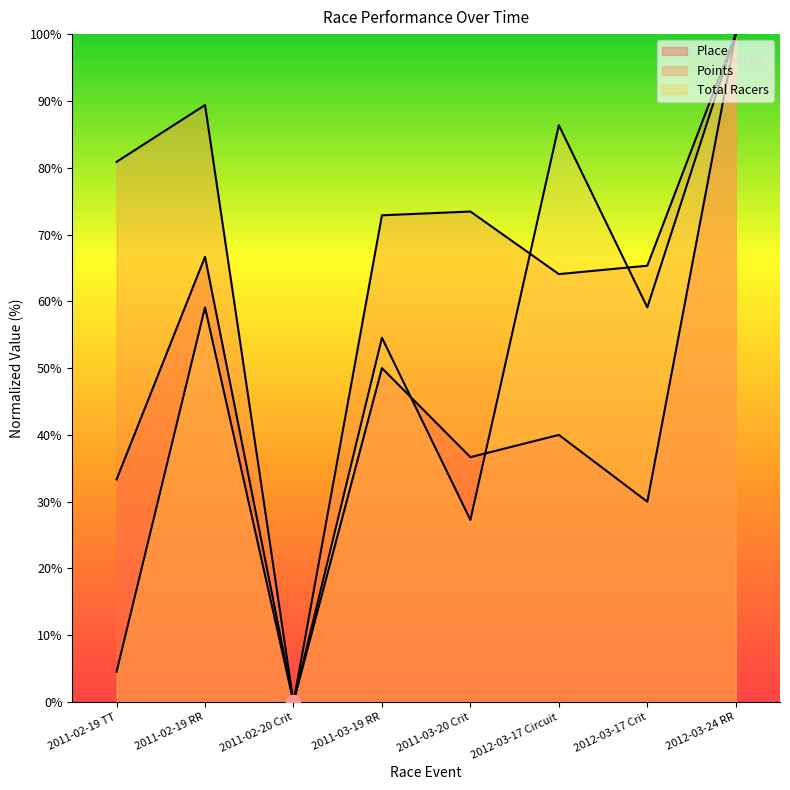

What is the approximate value of Place at 2012-03-17 Crit?

30.0